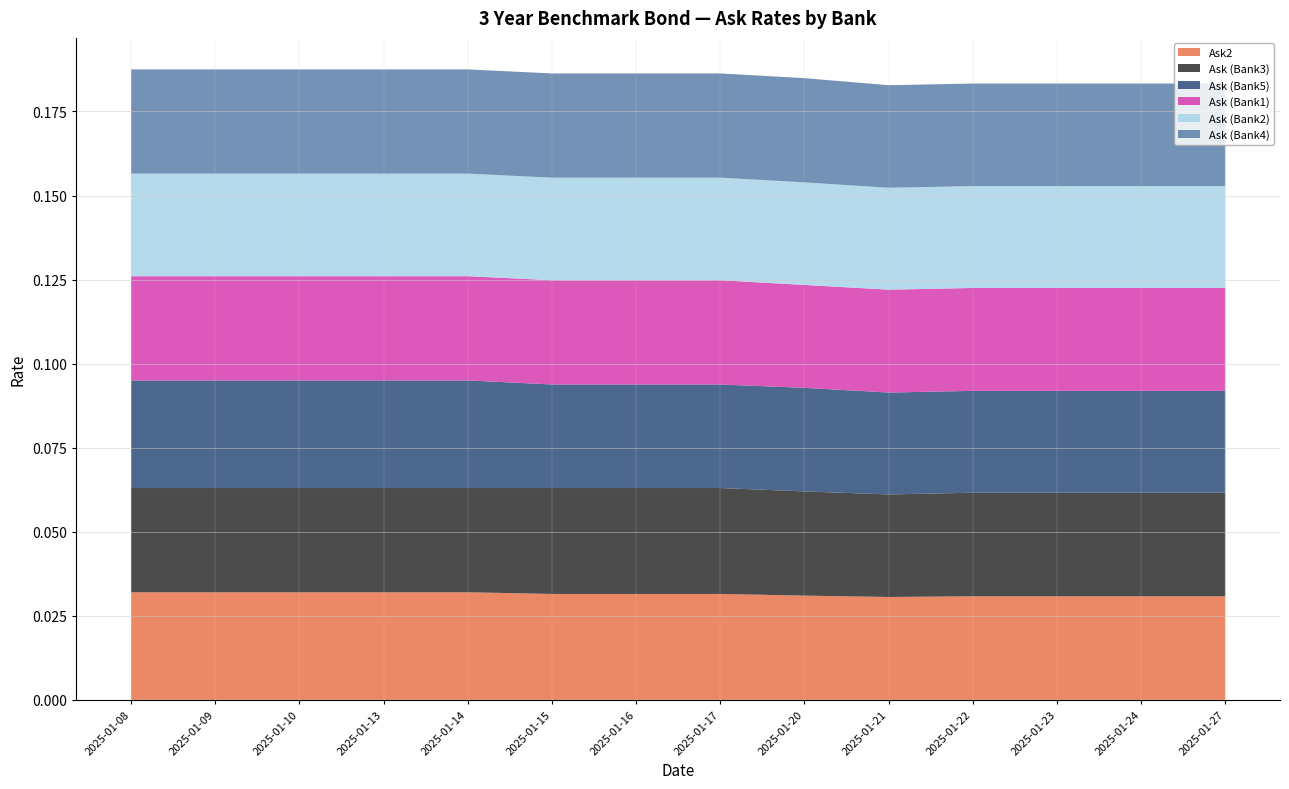

Reading left to right, what are all the values shown in this chart?

Ask2: 2025-01-08=0.0	2025-01-09=0.0	2025-01-10=0.0	2025-01-13=0.0	2025-01-14=0.0	2025-01-15=0.0	2025-01-16=0.0	2025-01-17=0.0	2025-01-20=0.0	2025-01-21=0.0	2025-01-22=0.0	2025-01-23=0.0	2025-01-24=0.0	2025-01-27=0.0
Ask (Bank3): 2025-01-08=0.0	2025-01-09=0.0	2025-01-10=0.0	2025-01-13=0.0	2025-01-14=0.0	2025-01-15=0.0	2025-01-16=0.0	2025-01-17=0.0	2025-01-20=0.0	2025-01-21=0.0	2025-01-22=0.0	2025-01-23=0.0	2025-01-24=0.0	2025-01-27=0.0
Ask (Bank5): 2025-01-08=0.0	2025-01-09=0.0	2025-01-10=0.0	2025-01-13=0.0	2025-01-14=0.0	2025-01-15=0.0	2025-01-16=0.0	2025-01-17=0.0	2025-01-20=0.0	2025-01-21=0.0	2025-01-22=0.0	2025-01-23=0.0	2025-01-24=0.0	2025-01-27=0.0
Ask (Bank1): 2025-01-08=0.0	2025-01-09=0.0	2025-01-10=0.0	2025-01-13=0.0	2025-01-14=0.0	2025-01-15=0.0	2025-01-16=0.0	2025-01-17=0.0	2025-01-20=0.0	2025-01-21=0.0	2025-01-22=0.0	2025-01-23=0.0	2025-01-24=0.0	2025-01-27=0.0
Ask (Bank2): 2025-01-08=0.0	2025-01-09=0.0	2025-01-10=0.0	2025-01-13=0.0	2025-01-14=0.0	2025-01-15=0.0	2025-01-16=0.0	2025-01-17=0.0	2025-01-20=0.0	2025-01-21=0.0	2025-01-22=0.0	2025-01-23=0.0	2025-01-24=0.0	2025-01-27=0.0
Ask (Bank4): 2025-01-08=0.0	2025-01-09=0.0	2025-01-10=0.0	2025-01-13=0.0	2025-01-14=0.0	2025-01-15=0.0	2025-01-16=0.0	2025-01-17=0.0	2025-01-20=0.0	2025-01-21=0.0	2025-01-22=0.0	2025-01-23=0.0	2025-01-24=0.0	2025-01-27=0.0